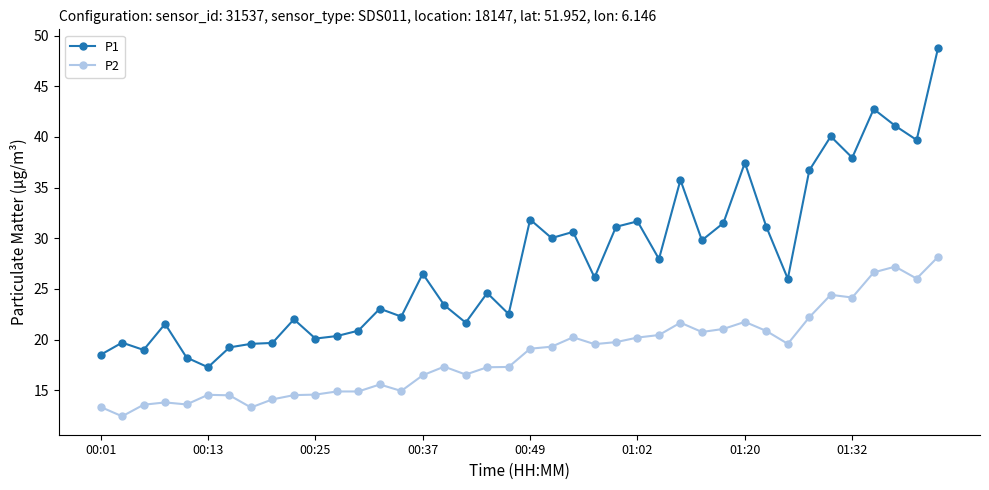

Which series has the widest spread of values?

P1